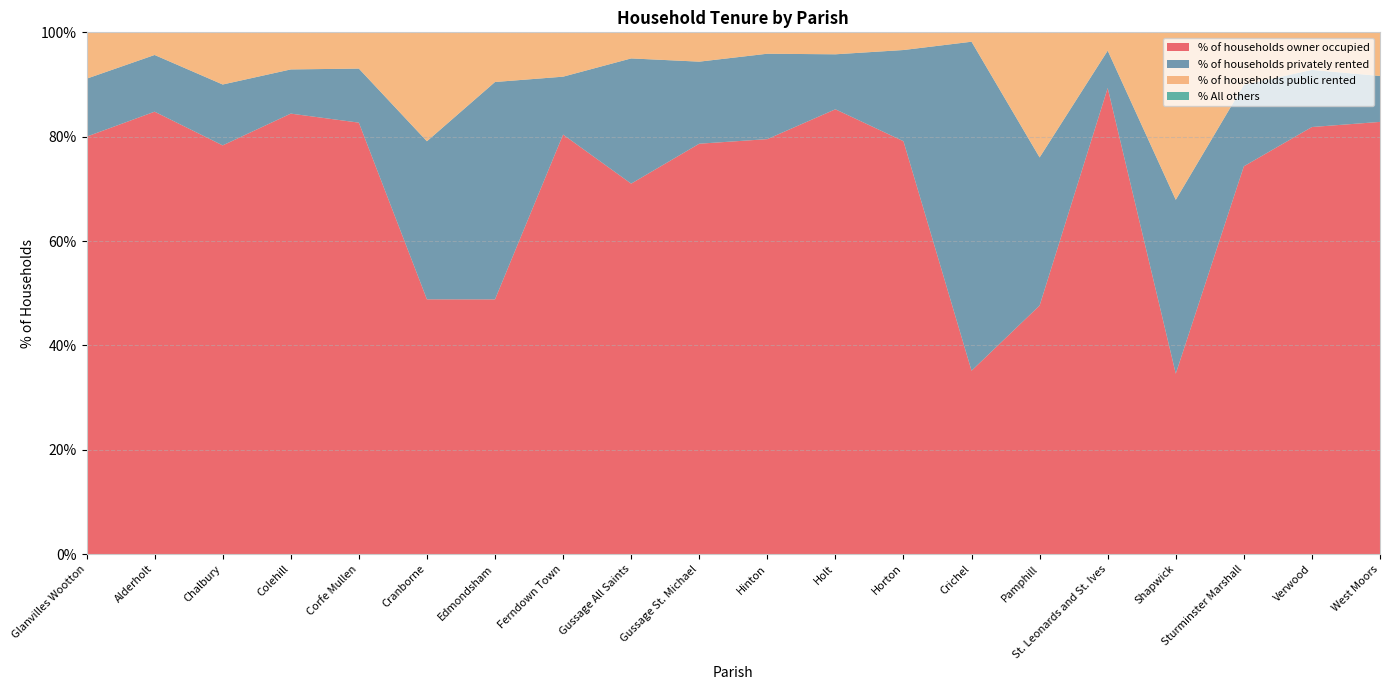

Reading left to right, transcribe all the data shown in this chart.

% of households owner occupied: Glanvilles Wootton=80.0	Alderholt=84.8	Chalbury=78.3	Colehill=84.4	Corfe Mullen=82.7	Cranborne=48.8	Edmondsham=48.8	Ferndown Town=80.4	Gussage All Saints=71.0	Gussage St. Michael=78.7	Hinton=79.5	Holt=85.2	Horton=79.1	Crichel=35.1	Pamphill=47.6	St. Leonards and St. Ives=89.3	Shapwick=34.6	Sturminster Marshall=74.3	Verwood=81.8	West Moors=82.8
% of households privately rented: Glanvilles Wootton=11.1	Alderholt=10.9	Chalbury=11.7	Colehill=8.5	Corfe Mullen=10.4	Cranborne=30.3	Edmondsham=41.7	Ferndown Town=11.1	Gussage All Saints=24.0	Gussage St. Michael=15.7	Hinton=16.4	Holt=10.5	Horton=17.5	Crichel=63.1	Pamphill=28.4	St. Leonards and St. Ives=7.2	Shapwick=33.3	Sturminster Marshall=15.6	Verwood=10.9	West Moors=8.8
% of households public rented: Glanvilles Wootton=8.9	Alderholt=4.3	Chalbury=10.0	Colehill=7.1	Corfe Mullen=7.0	Cranborne=20.9	Edmondsham=9.5	Ferndown Town=8.5	Gussage All Saints=5.0	Gussage St. Michael=5.6	Hinton=4.1	Holt=4.2	Horton=3.4	Crichel=1.8	Pamphill=24.0	St. Leonards and St. Ives=3.5	Shapwick=32.1	Sturminster Marshall=10.1	Verwood=7.2	West Moors=8.4
% All others: Glanvilles Wootton=0.0	Alderholt=0.0	Chalbury=0.0	Colehill=0.0	Corfe Mullen=0.0	Cranborne=0.0	Edmondsham=0.0	Ferndown Town=0.0	Gussage All Saints=0.0	Gussage St. Michael=0.0	Hinton=0.0	Holt=0.0	Horton=0.0	Crichel=0.0	Pamphill=0.0	St. Leonards and St. Ives=0.0	Shapwick=0.0	Sturminster Marshall=0.0	Verwood=0.0	West Moors=0.0